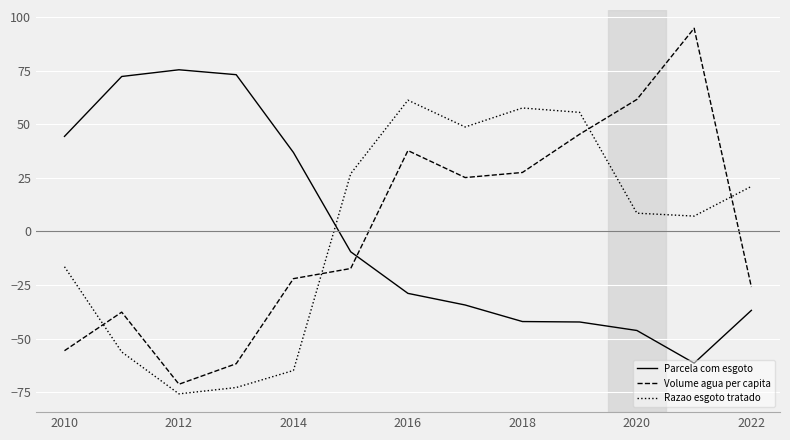

What is the difference between the maximum and minimum values in the Volume agua per capita series?

166.0